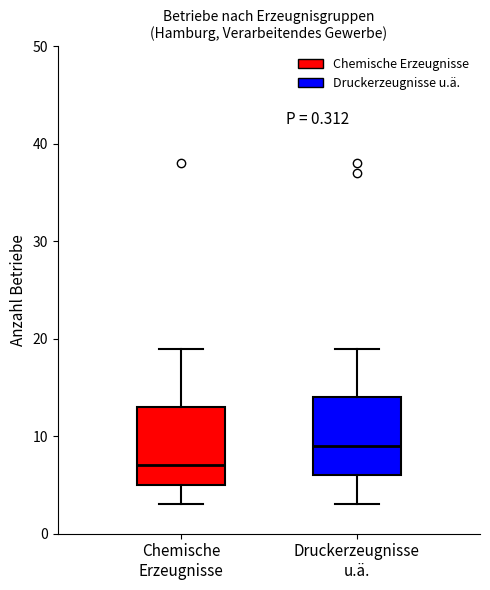

Reading left to right, read every box against the y-axis: the position of its median line, the range the box covers, and the ends of its whiskers. The values are not printed on the chart, so give them approximately, as read against the axis.

Chemische Erzeugnisse: median 7, box 5 to 13, whiskers 3 to 19
Druckerzeugnisse u.ä.: median 9, box 6 to 14, whiskers 3 to 19